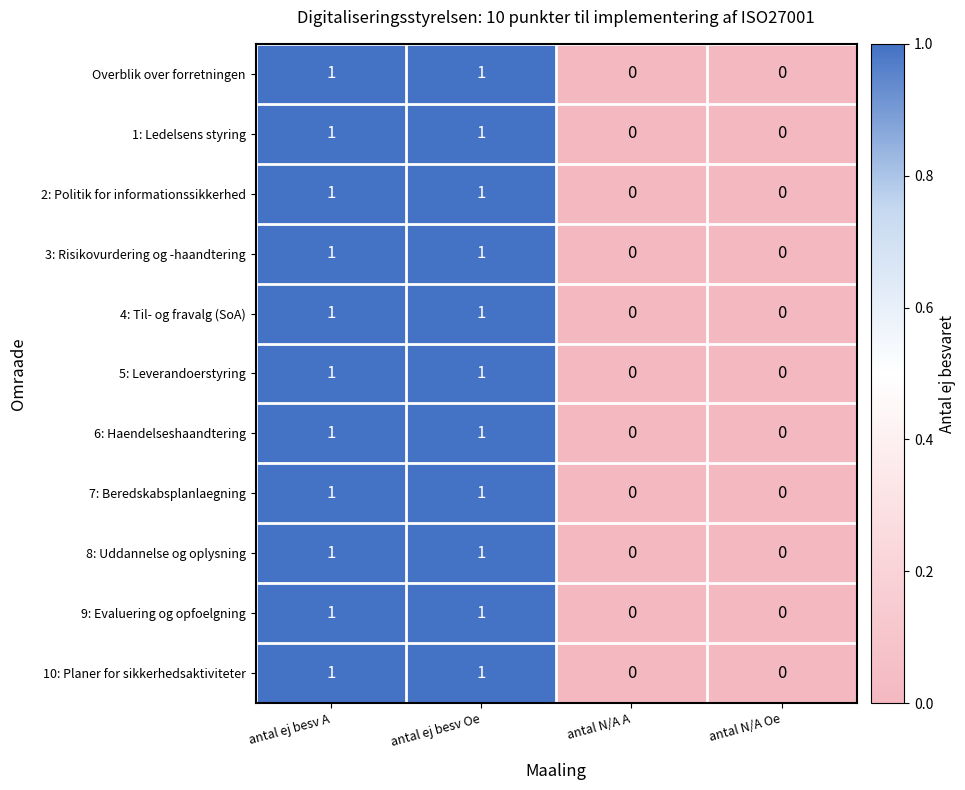

What is the total value across all series at antal ej besv A?

11